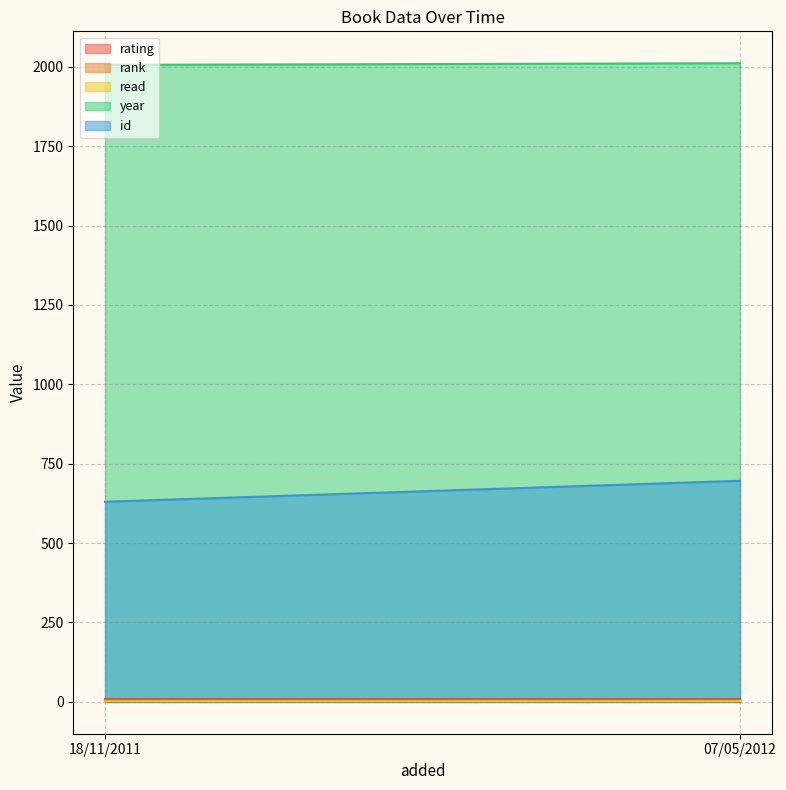

At how many categories does at least one series exceed 1341?

2